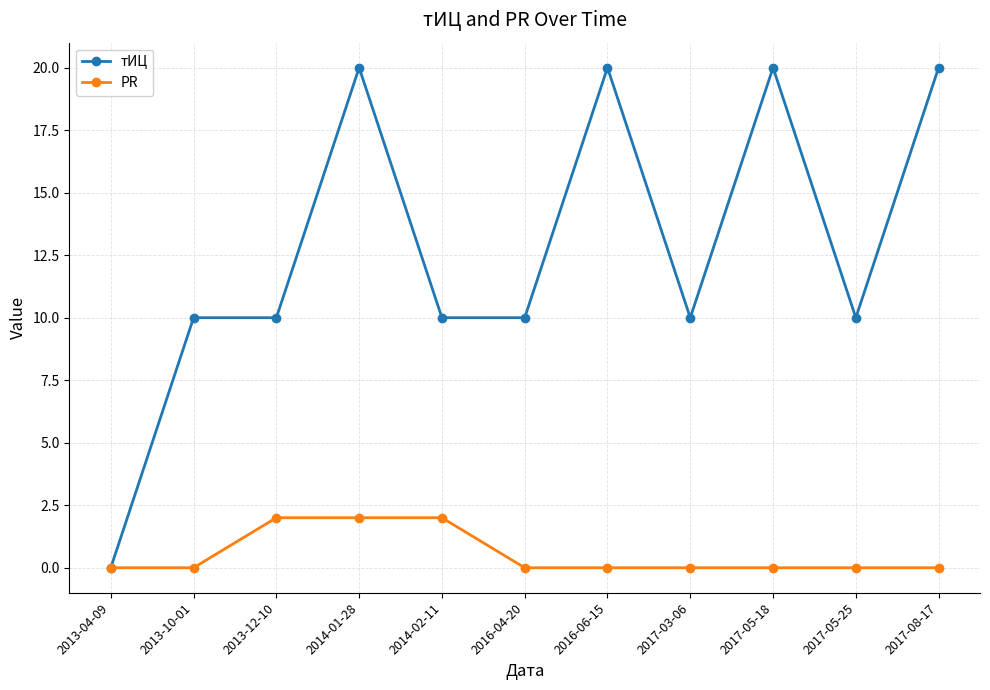

Which series has the largest total across all categories?

тИЦ